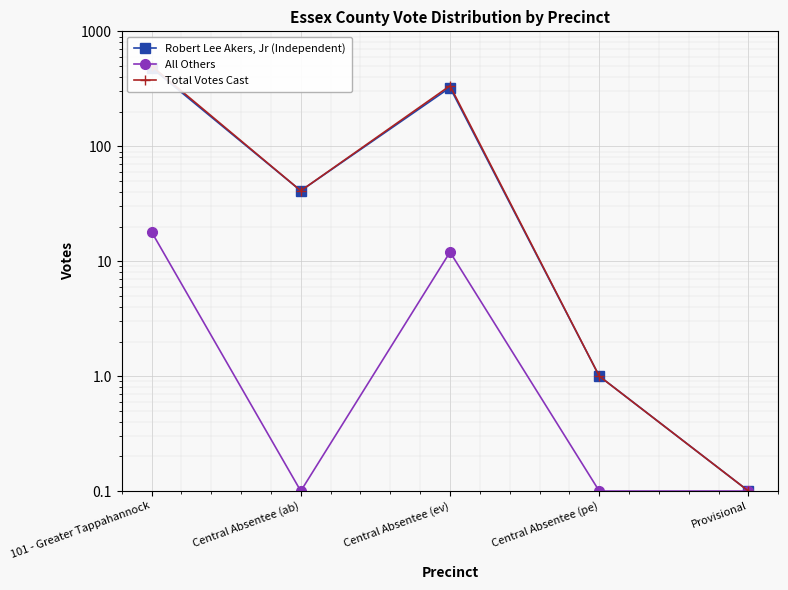

Which series has the largest total across all categories?

Total Votes Cast